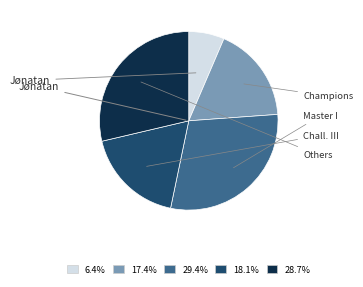

Is there a majority slice in this chart?

No